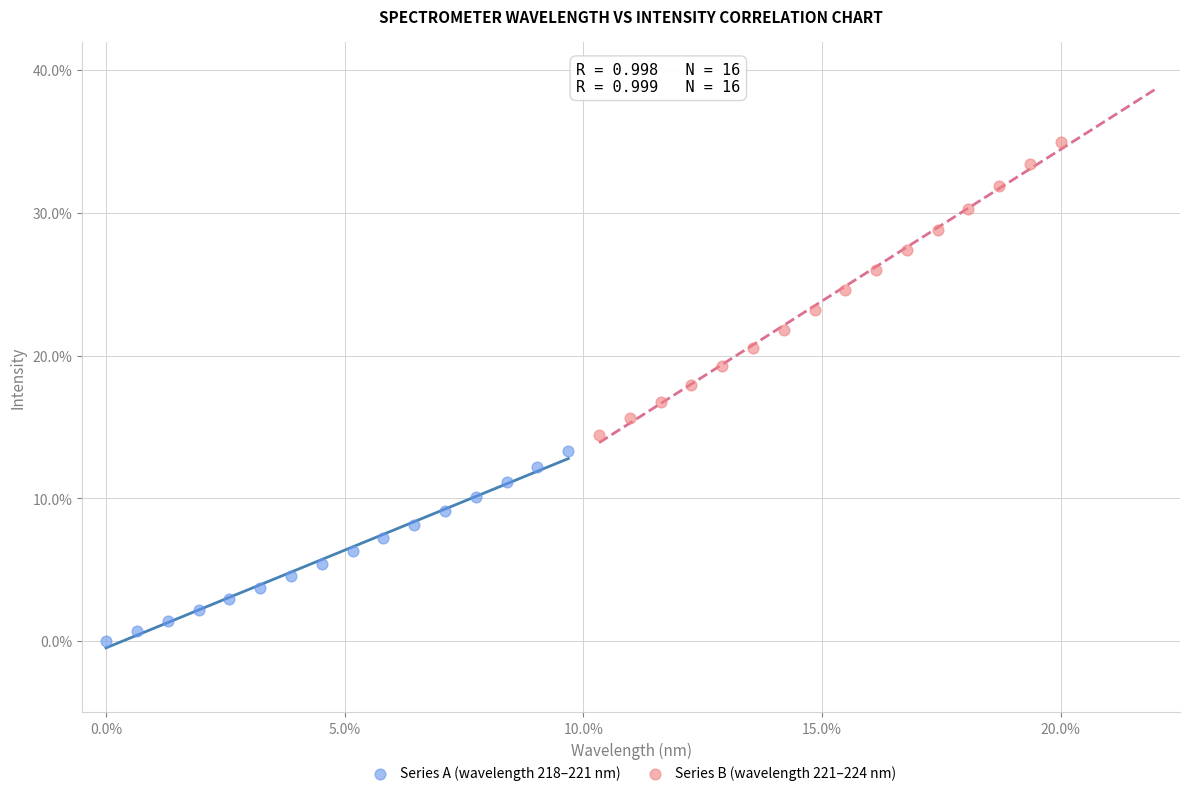

Which series has the widest spread of Y values?

Series B (wavelength 221–224 nm)